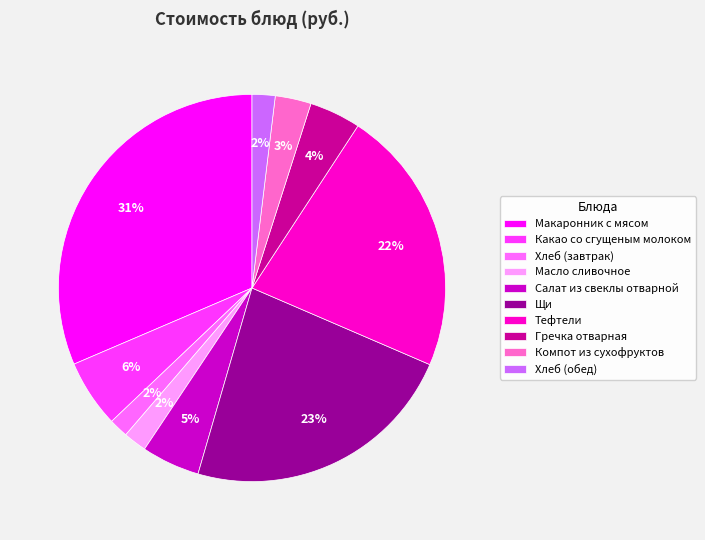

What is the largest slice in the pie chart?

Макаронник с мясом